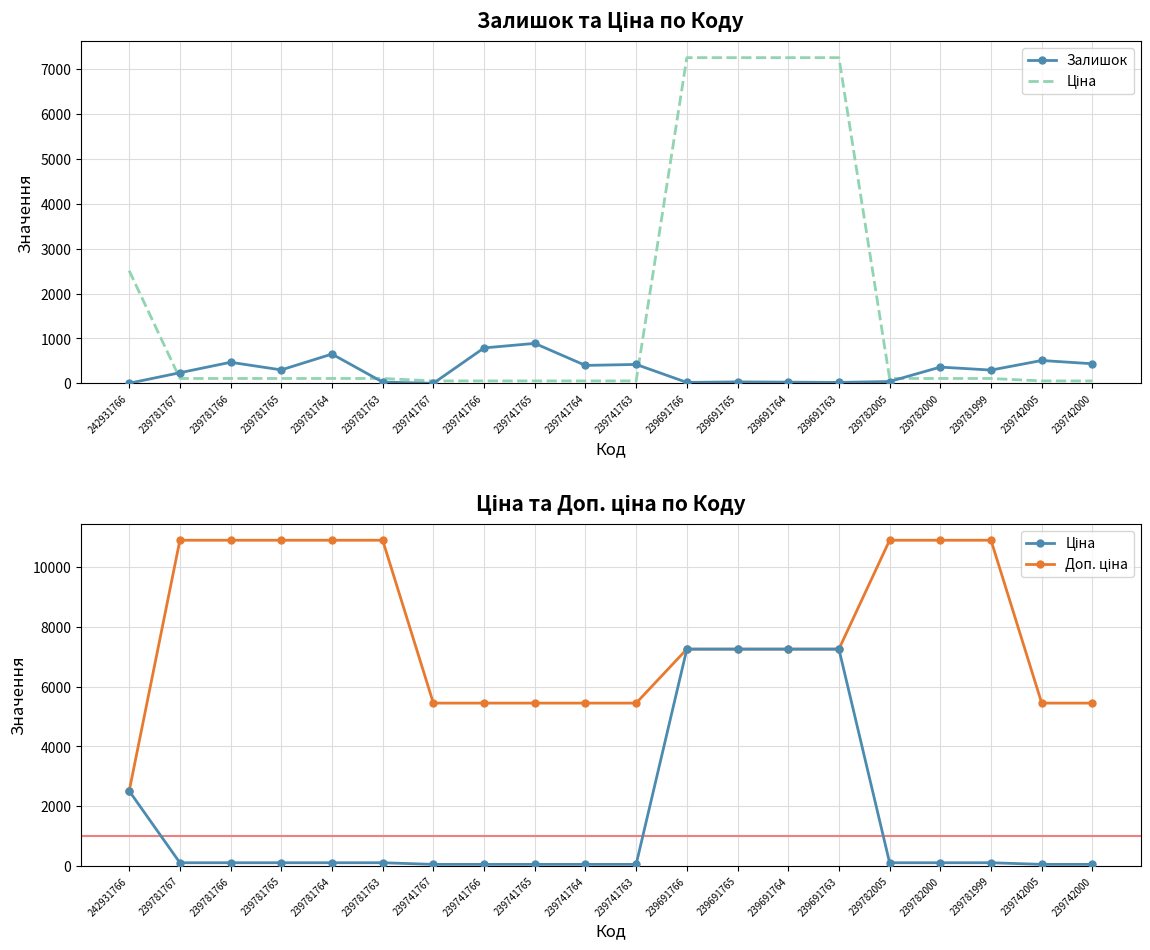

Reading right to left, list all the values displayed in this chart.

Залишок: 239742000=437.0	239742005=510.0	239781999=296.0	239782000=363.0	239782005=41.0	239691763=21.0	239691764=27.0	239691765=33.0	239691766=21.0	239741763=422.0	239741764=400.0	239741765=891.0	239741766=790.0	239741767=2.0	239781763=28.0	239781764=653.0	239781765=300.0	239781766=470.0	239781767=237.0	242931766=3.0
Ціна: 239742000=54.5	239742005=54.5	239781999=109.0	239782000=109.0	239782005=109.0	239691763=7258.9	239691764=7258.9	239691765=7258.9	239691766=7258.9	239741763=54.5	239741764=54.5	239741765=54.5	239741766=54.5	239741767=54.5	239781763=109.0	239781764=109.0	239781765=109.0	239781766=109.0	239781767=109.0	242931766=2510.7
Доп. ціна: 239742000=5452.0	239742005=5452.0	239781999=10903.0	239782000=10903.0	239782005=10903.0	239691763=7258.9	239691764=7258.9	239691765=7258.9	239691766=7258.9	239741763=5452.0	239741764=5452.0	239741765=5452.0	239741766=5452.0	239741767=5452.0	239781763=10903.0	239781764=10903.0	239781765=10903.0	239781766=10903.0	239781767=10903.0	242931766=2511.0